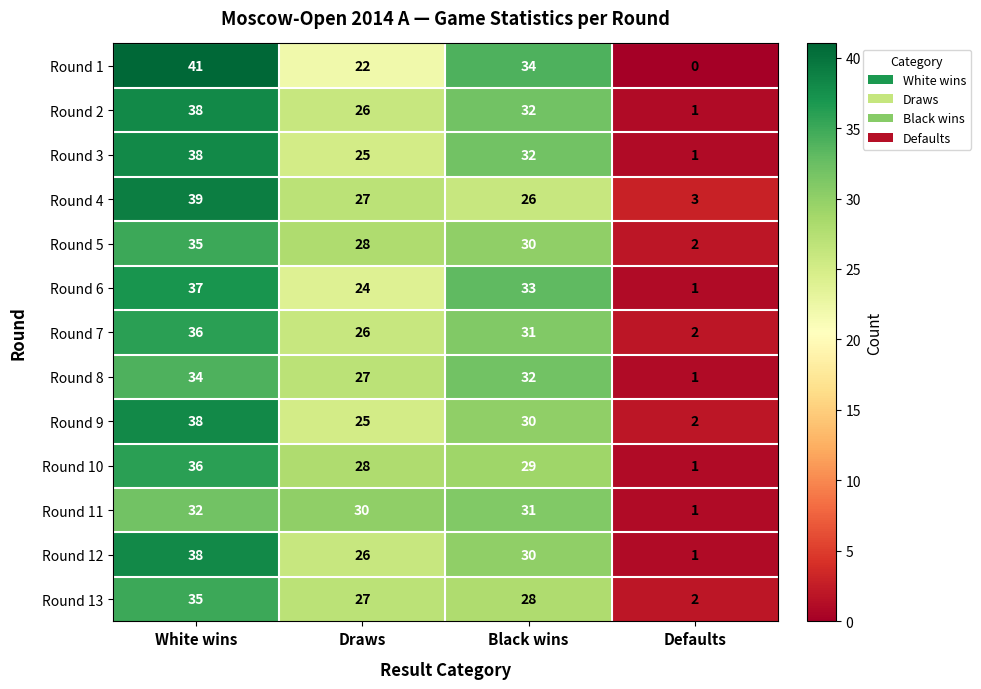

What is the average value of the Round 10 series?

24